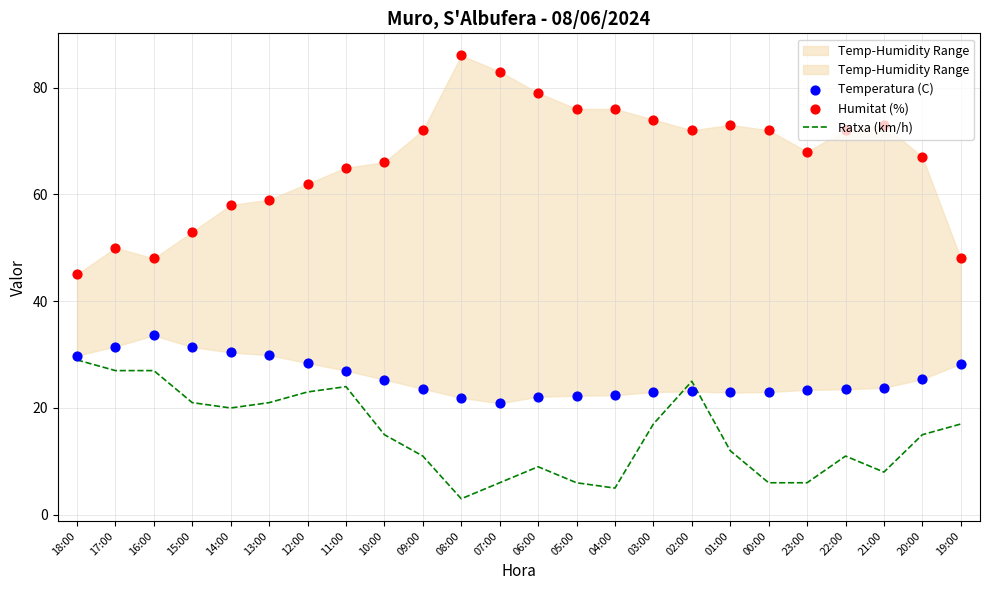

Is the value of Ratxa (km/h) at 10:00 greater than the value of Humitat (%) at 15:00?

No